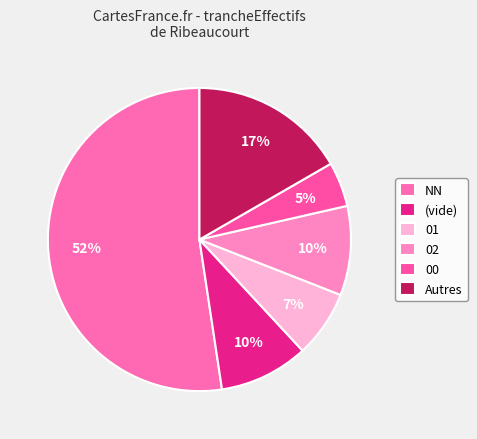

How many segments does this pie chart have?

6